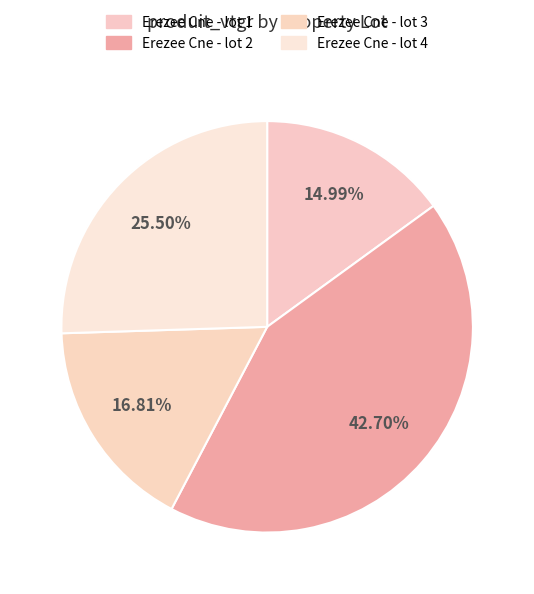

Is there any slice that represents more than half of the pie?

No